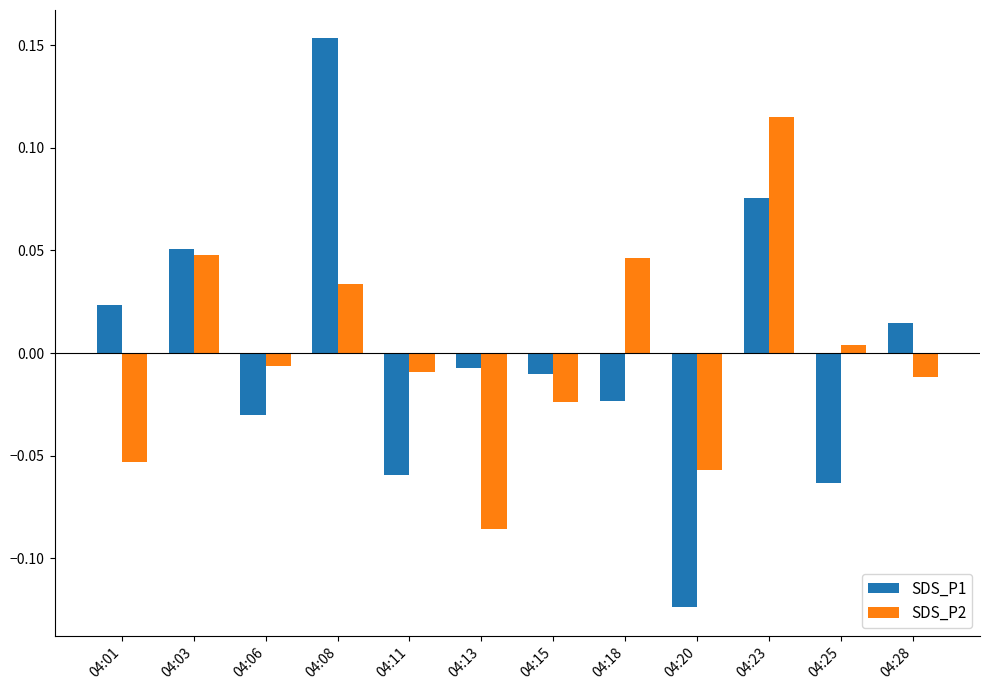

At which category does the chart reach its minimum across all series?

04:20